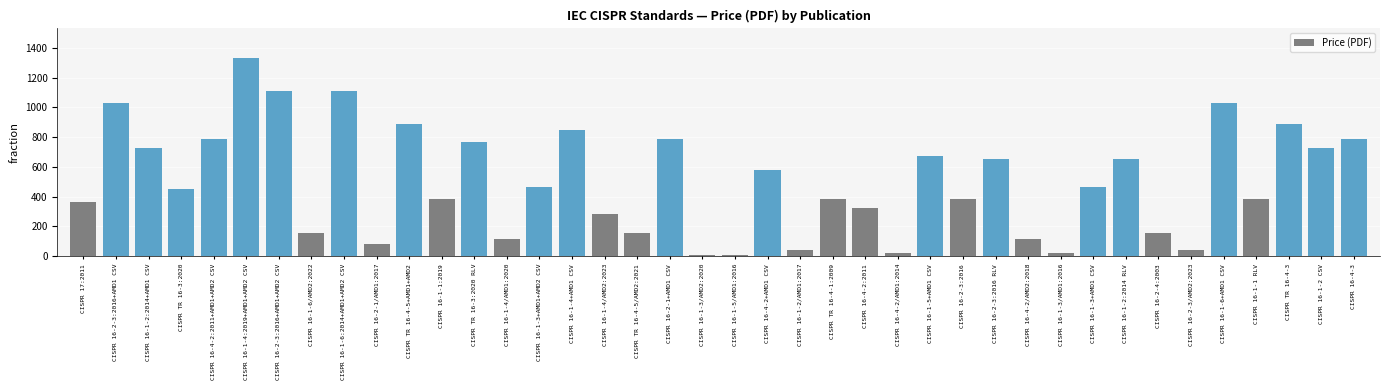

What is the label of the 9th bar from the left?

CISPR 16-1-6:2014+AMD1+AMD2 CSV